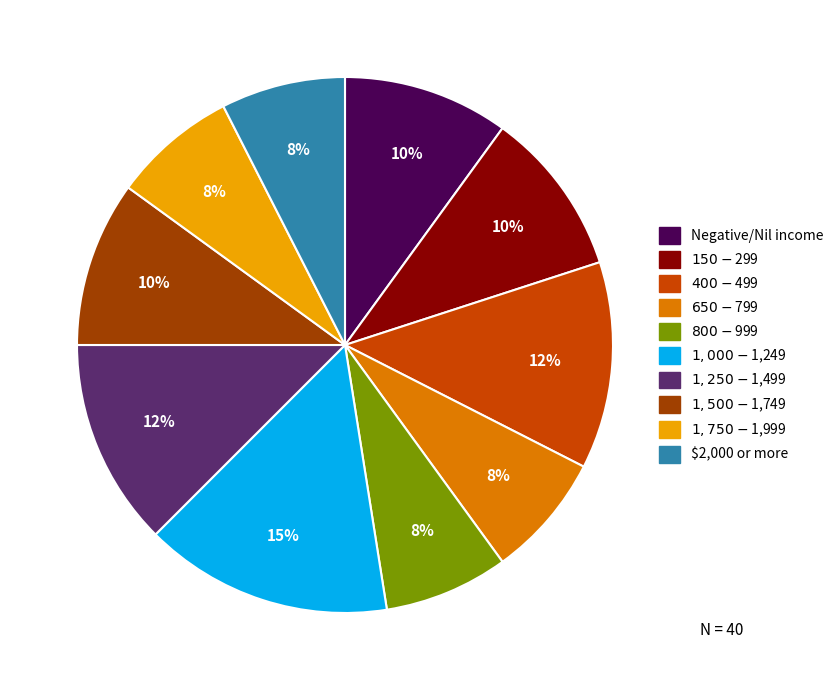

To the nearest percent, what is the average slice percentage?

10%